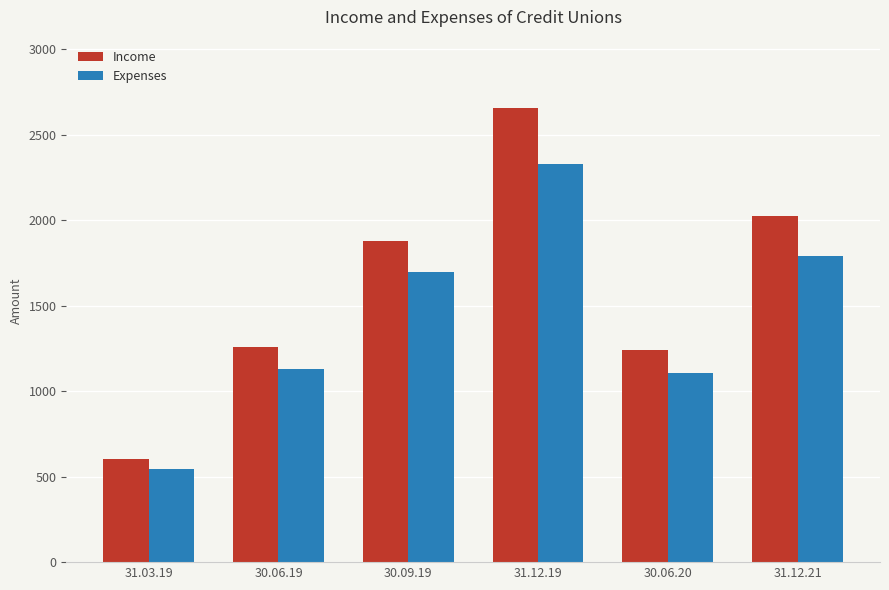

How many bars are there in total?

12